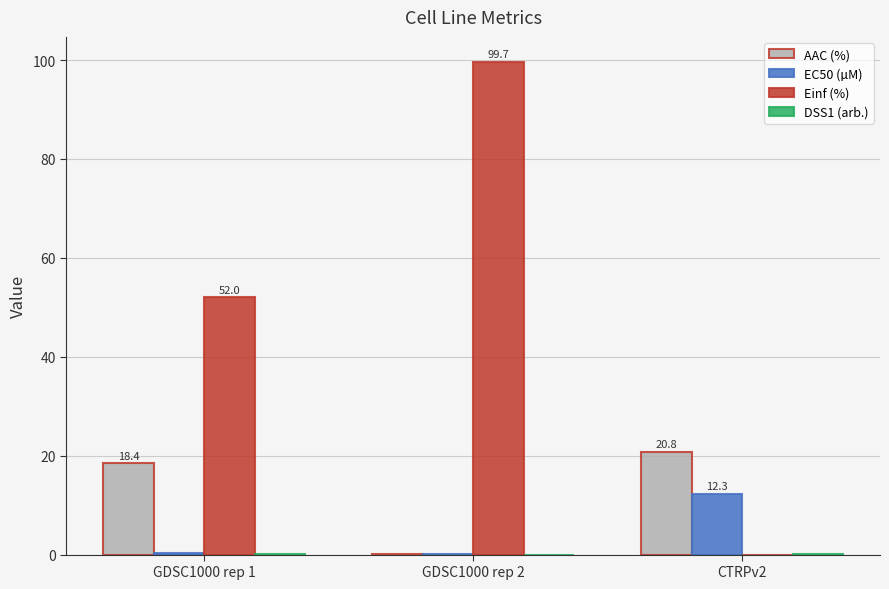

Which series has the largest total across all categories?

Einf (%)